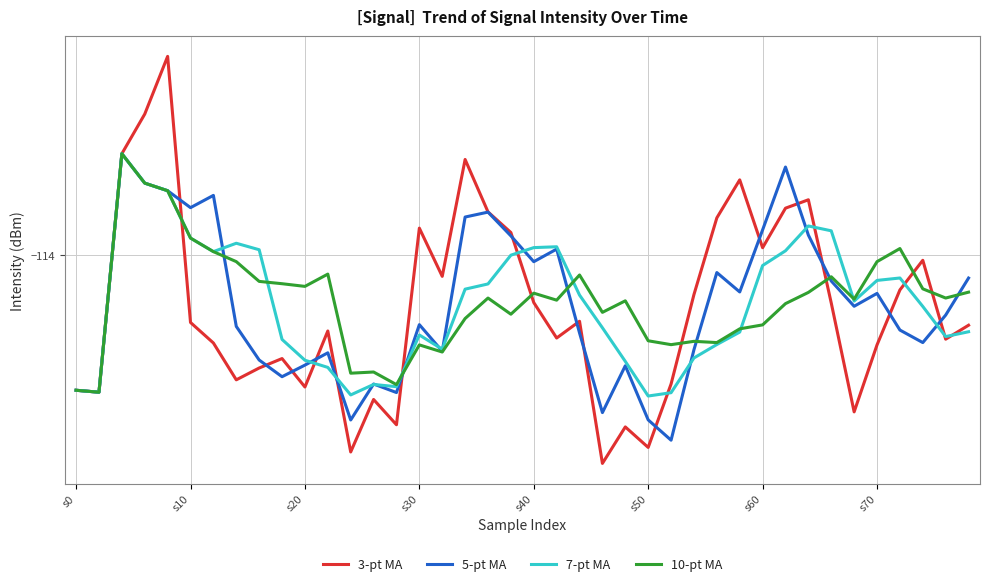

What are all the series names shown in the legend?

3-pt MA, 5-pt MA, 7-pt MA, 10-pt MA